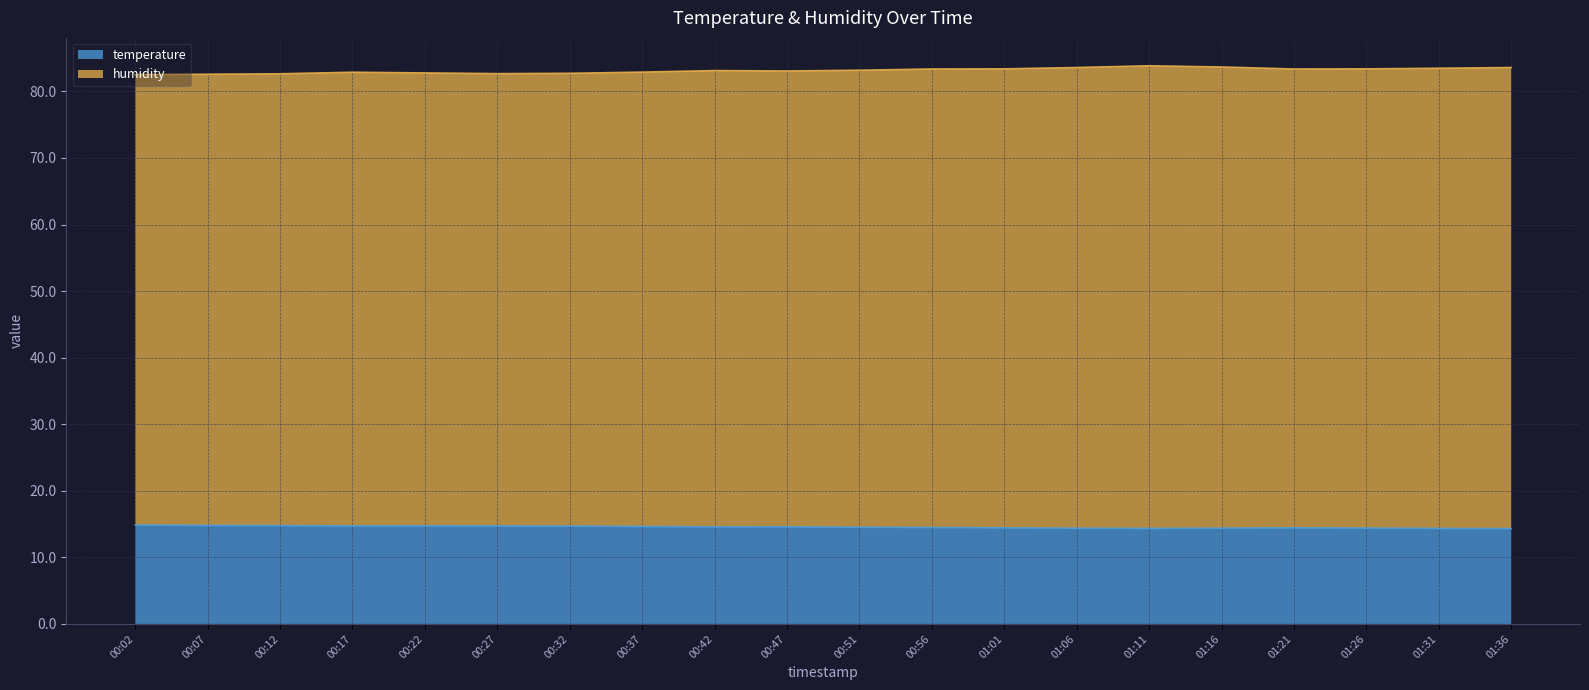

True or false: temperature and humidity intersect in this chart.

False